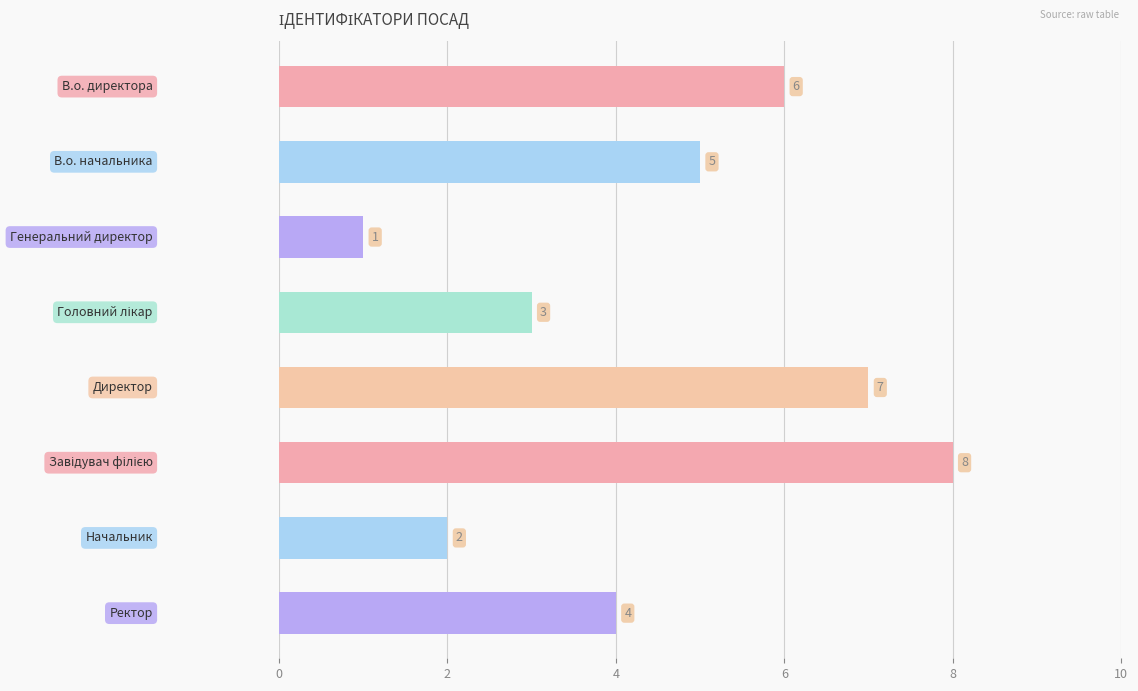

How many bars are there in total?

8